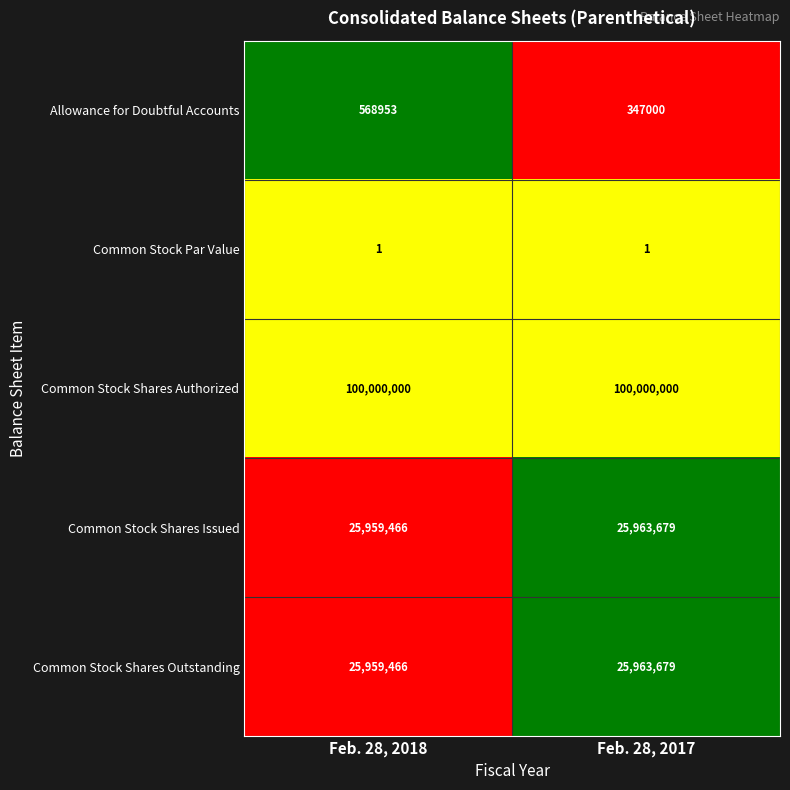

What is the sum of the Common Stock Shares Outstanding values at Feb. 28, 2018 and Feb. 28, 2017?

51923145